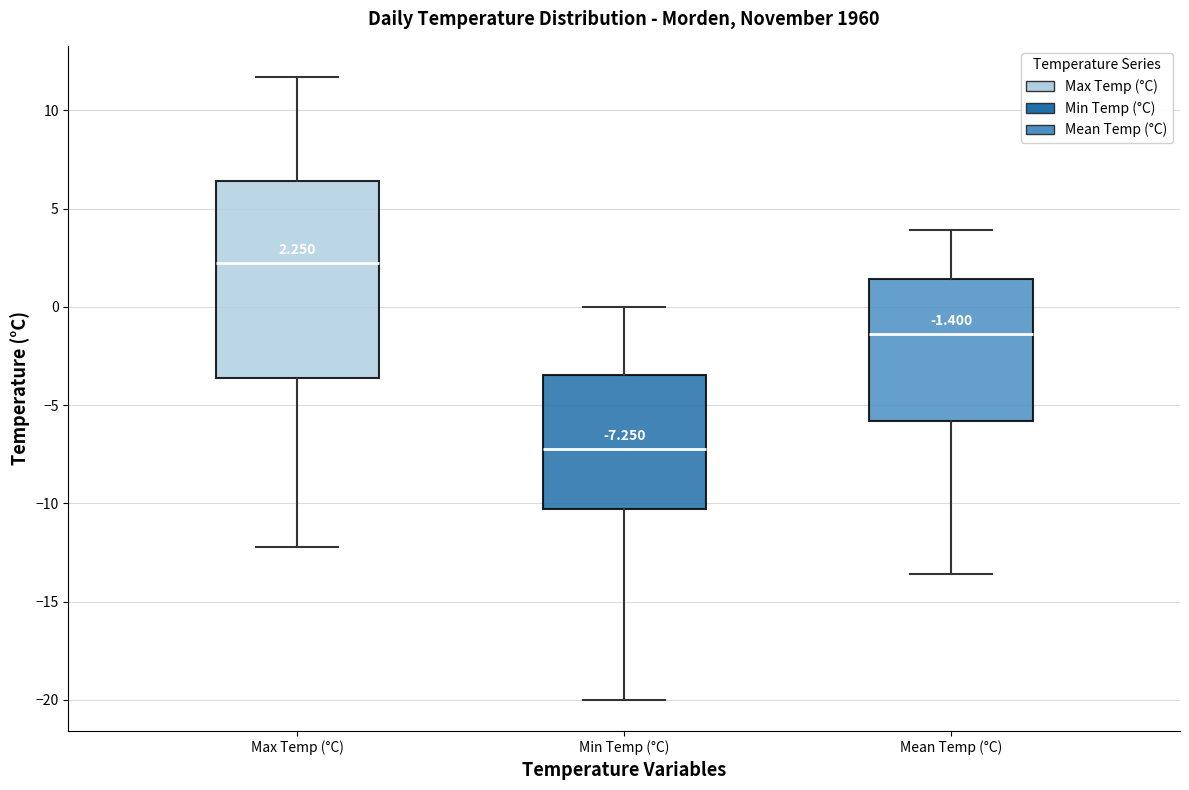

Which box is the tallest, from its lower edge to its upper edge?

Max Temp (°C)